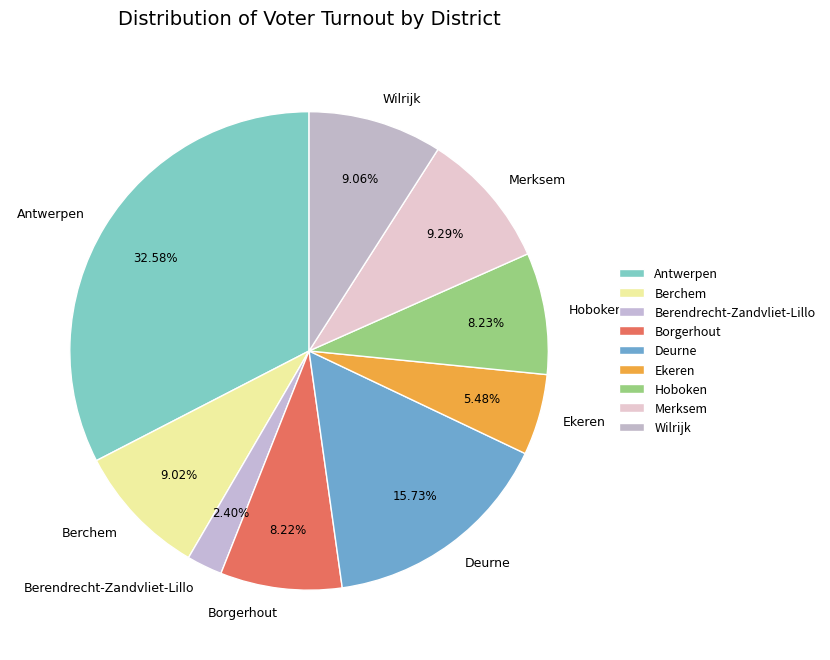

To the nearest percent, what portion does Borgerhout represent?

8%